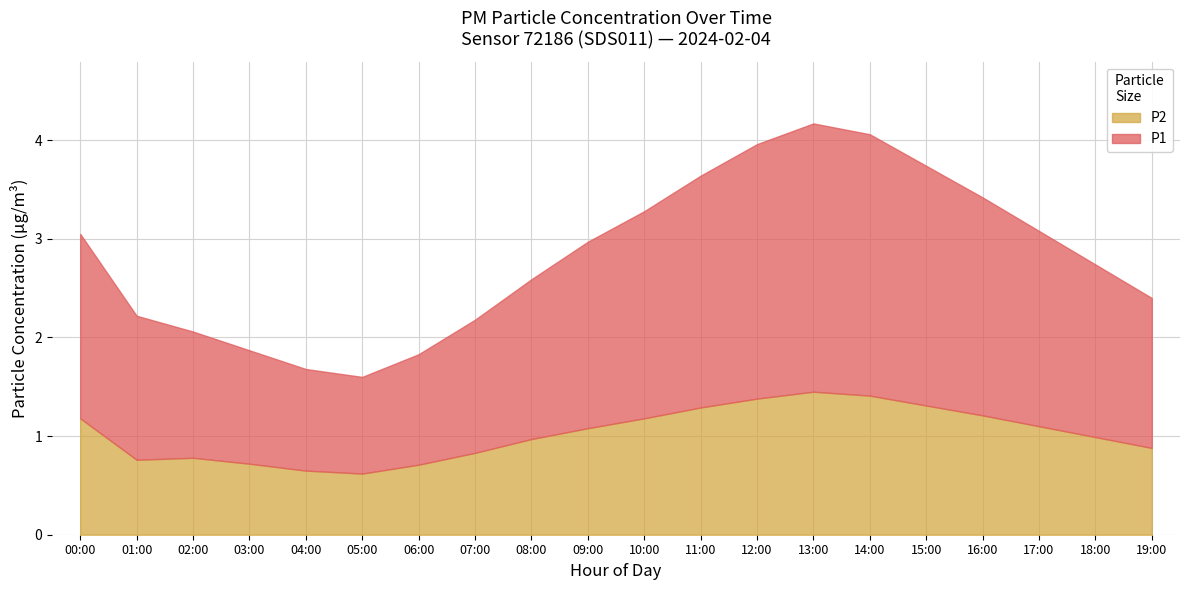

Is it true that P1 equals 1.4 at 01:00?

True